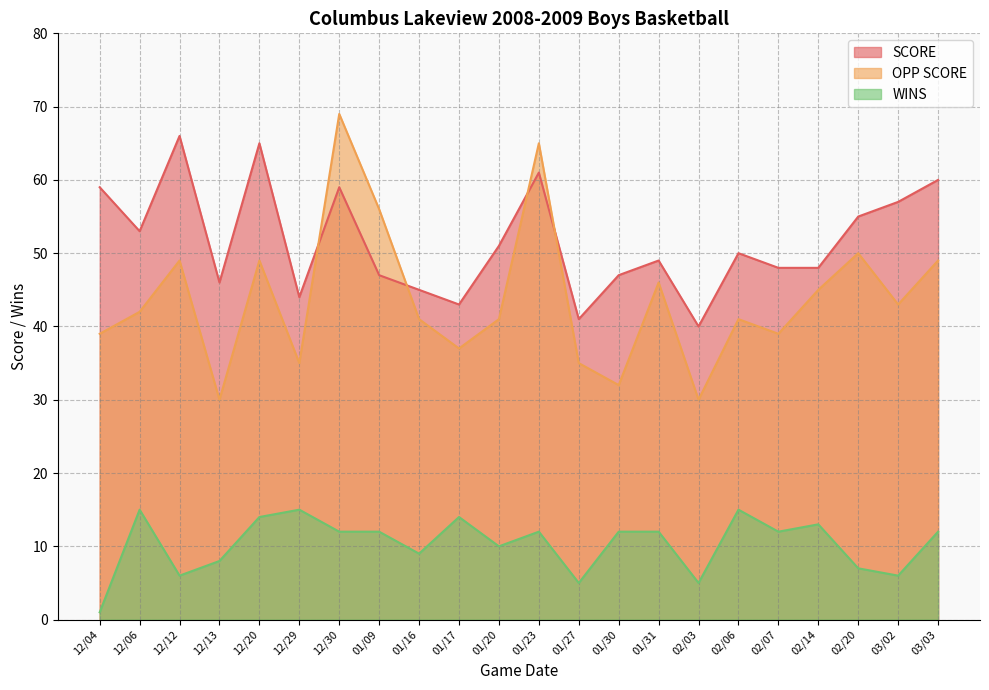

How many data points does each series have?

22